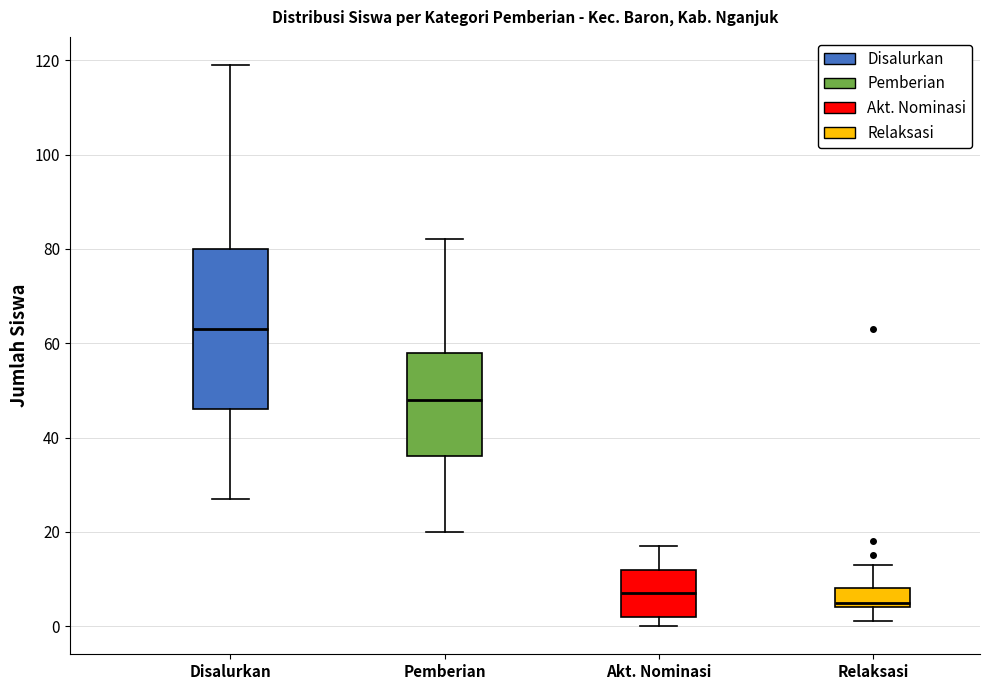

Which box has the highest median line?

Disalurkan